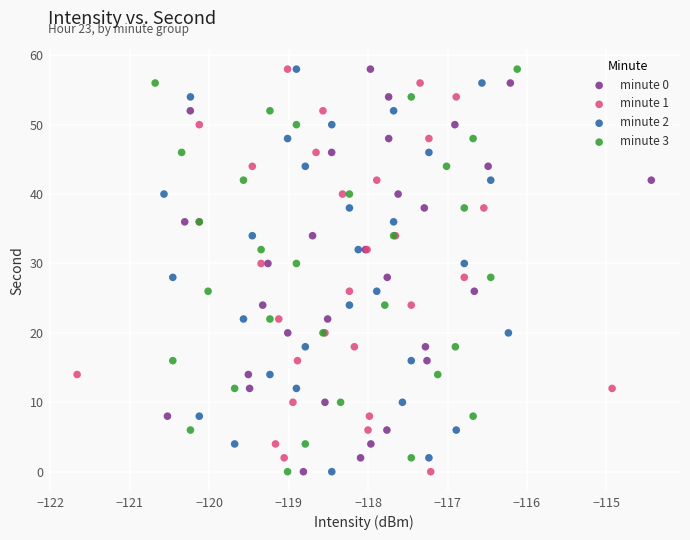

What are all the series names shown in the legend?

minute 0, minute 1, minute 2, minute 3